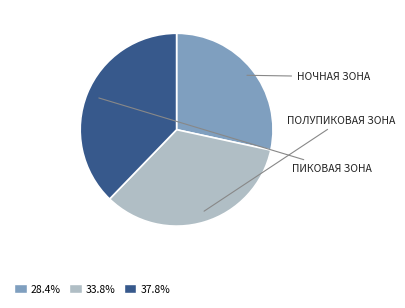

Is there any slice that represents more than half of the pie?

No